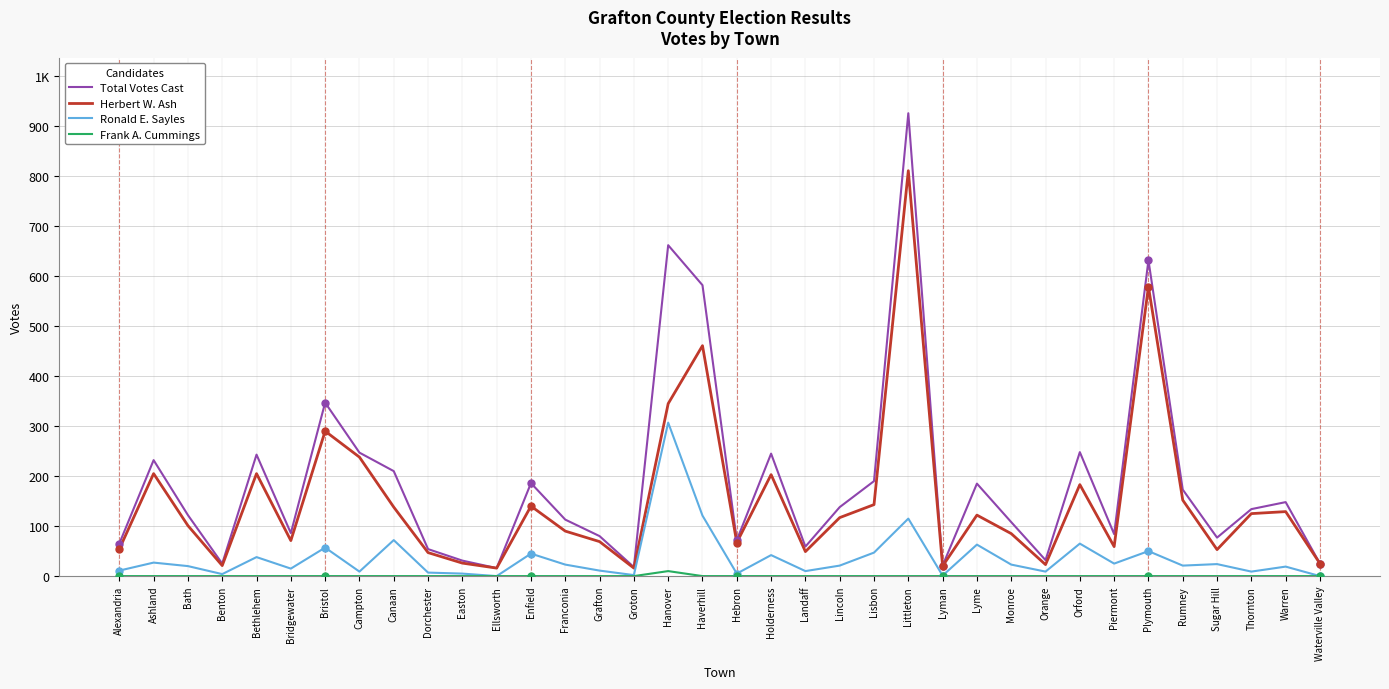

How many data points does each series have?

36